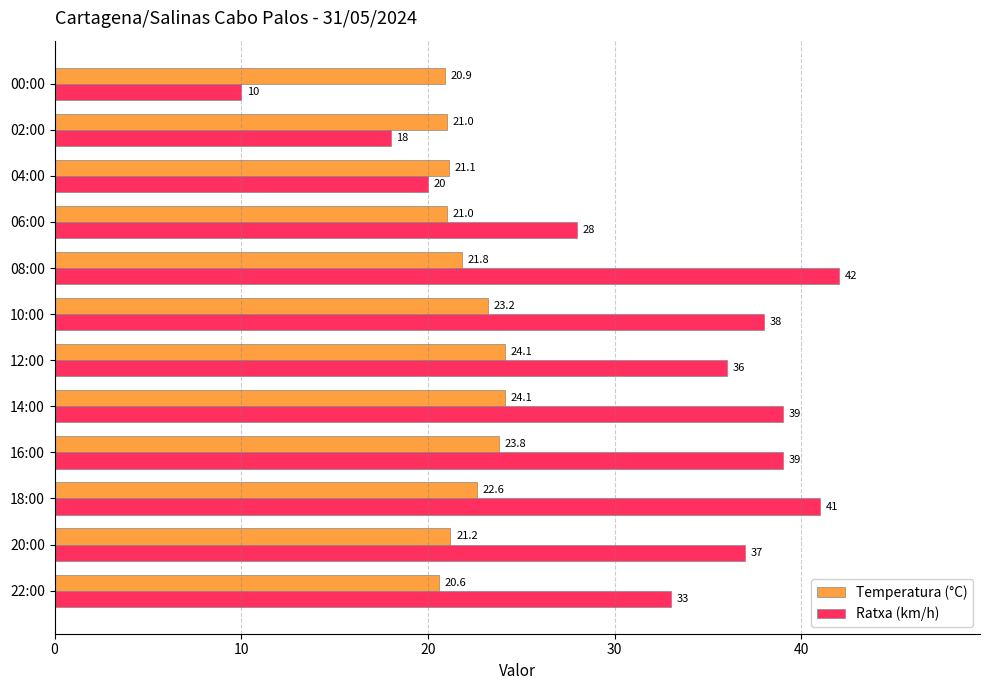

How many series are shown in this chart?

2